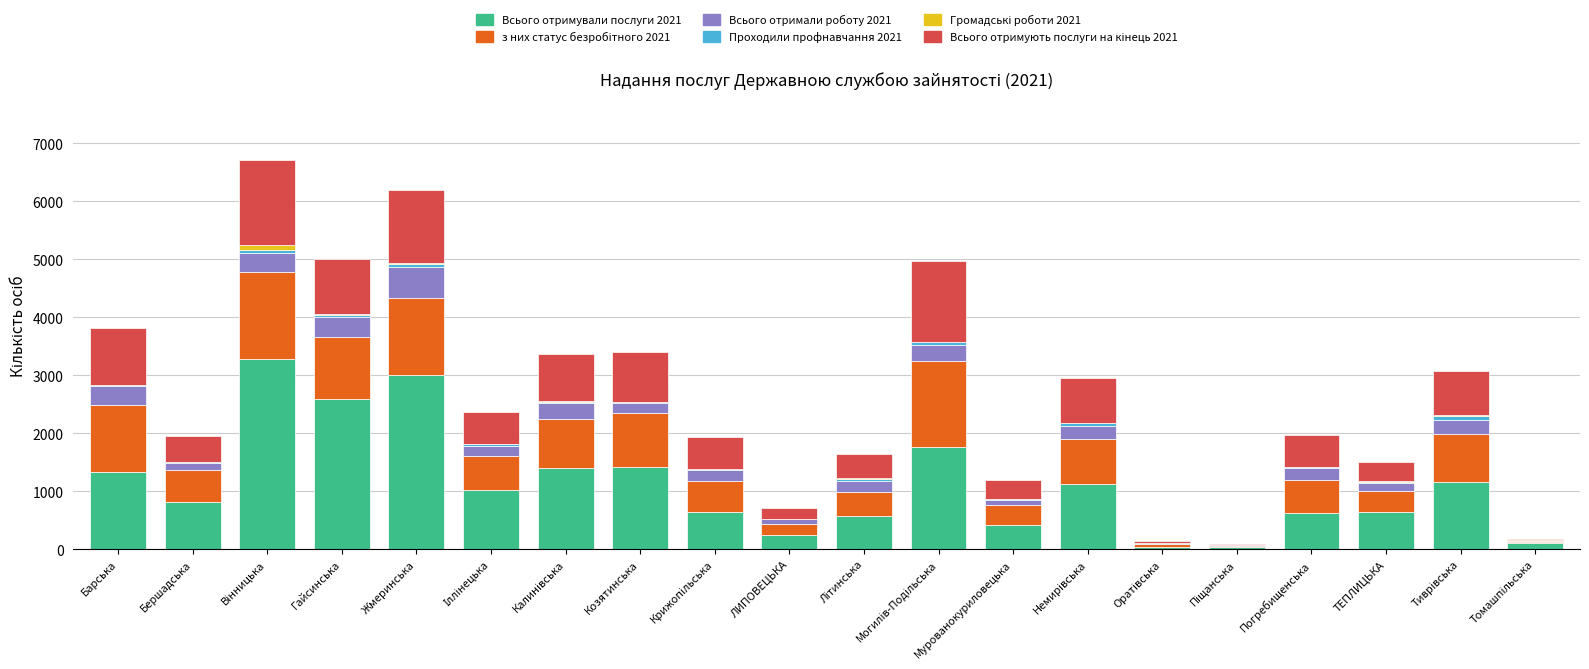

What is the maximum value for Всього отримували послуги 2021?

3275